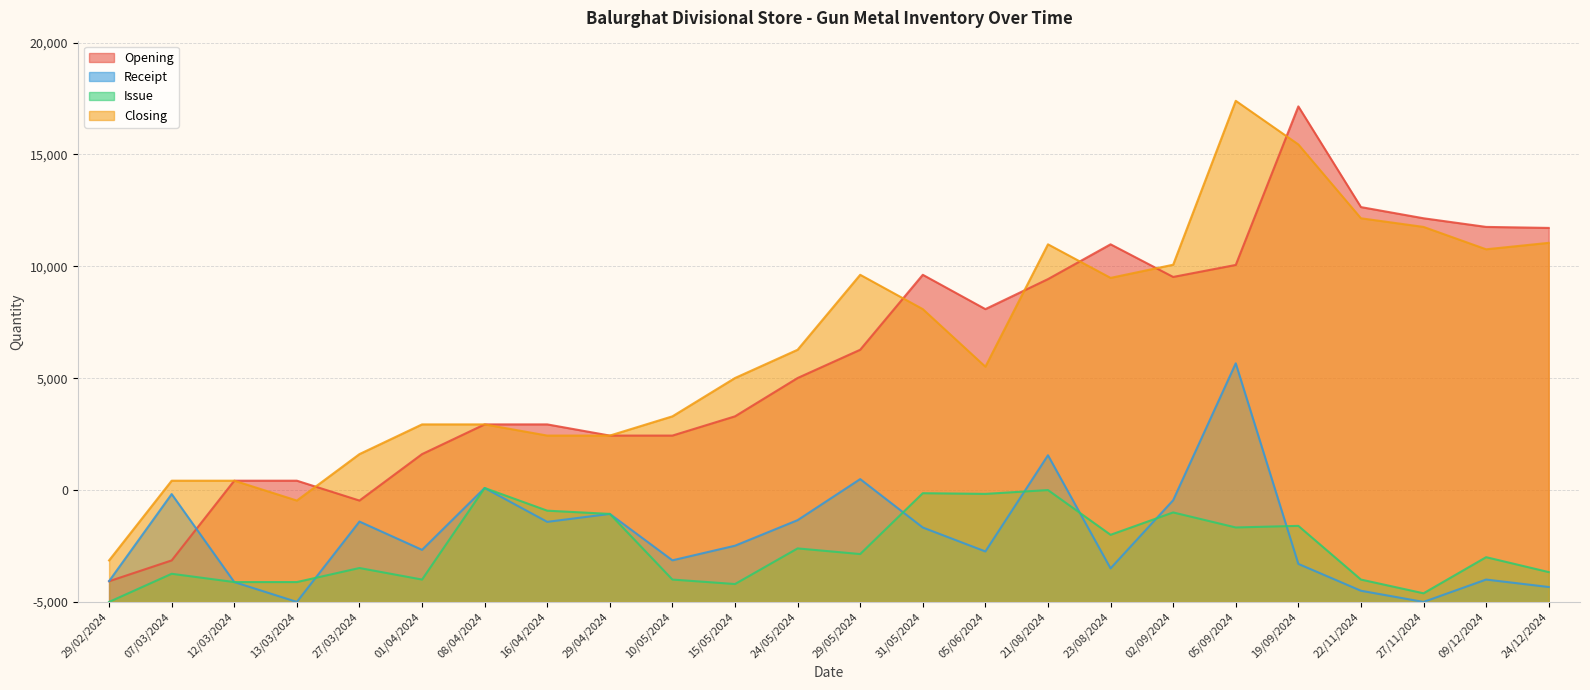

Reading left to right, what are all the values shown in this chart?

Opening: 925	1856	5419	5419	4531	6607	7935	7935	7435	7435	8295	10008	11271	14621	13087	14428	15983	14525	15061	22147	17647	17147	16761	16716
Receipt: 931	4821	888	0	3592	2328	5092	3579	3934	1860	2513	3655	5490	3326	2256	6555	1500	4546	10664	1700	500	0	1000	667
Issue: 0	1258	888	888	1516	1000	5092	4079	3934	1000	800	2392	2140	4860	4829	5000	3000	4000	3328	3400	1000	386	2000	1334
Closing: 1856	5419	5419	4531	6607	7935	7935	7435	7435	8295	10008	11271	14621	13087	10514	15983	14483	15071	22397	20447	17147	16761	15761	16049